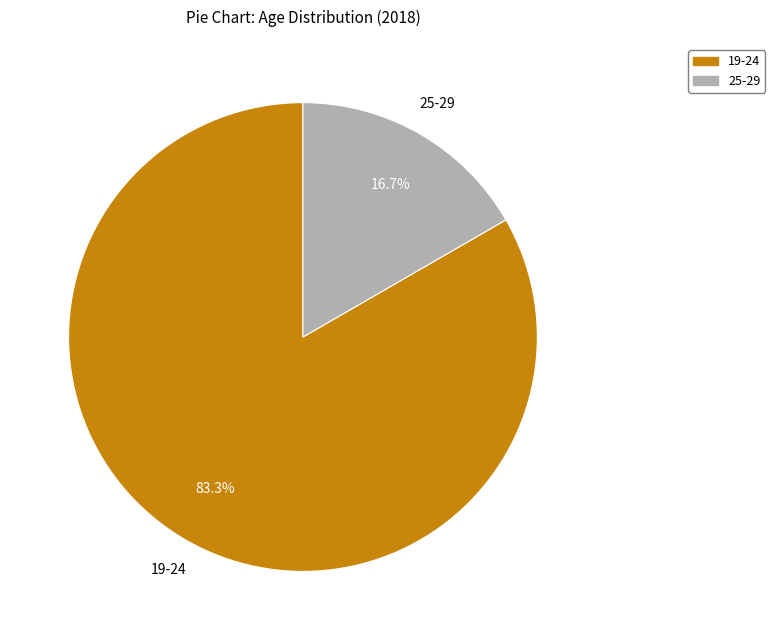

What is the ratio of the value at 19-24 to the value at 25-29?

5.0